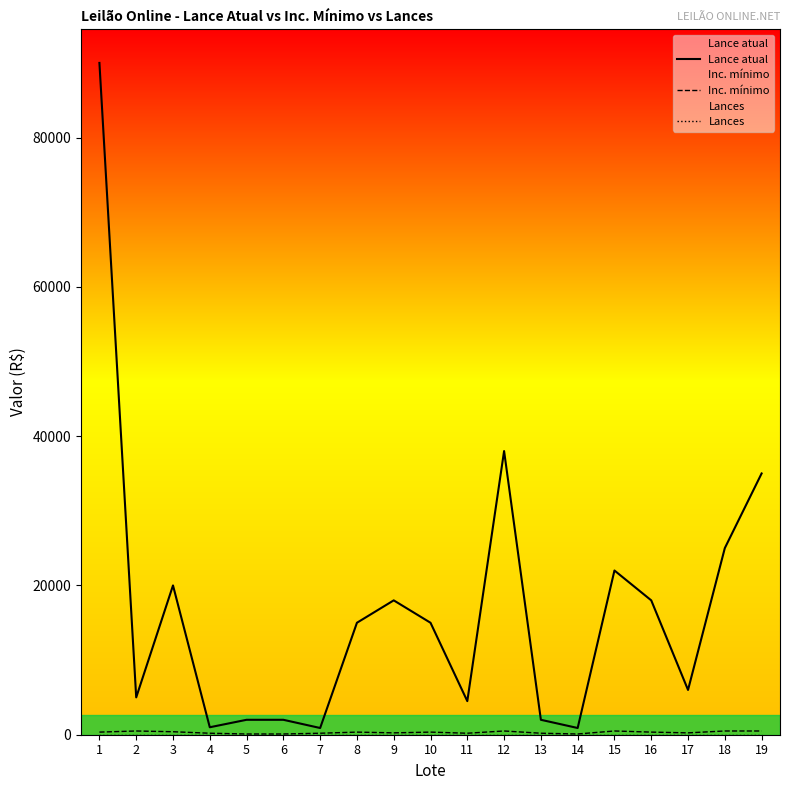

At which category does Lance atual reach its first local peak?

3